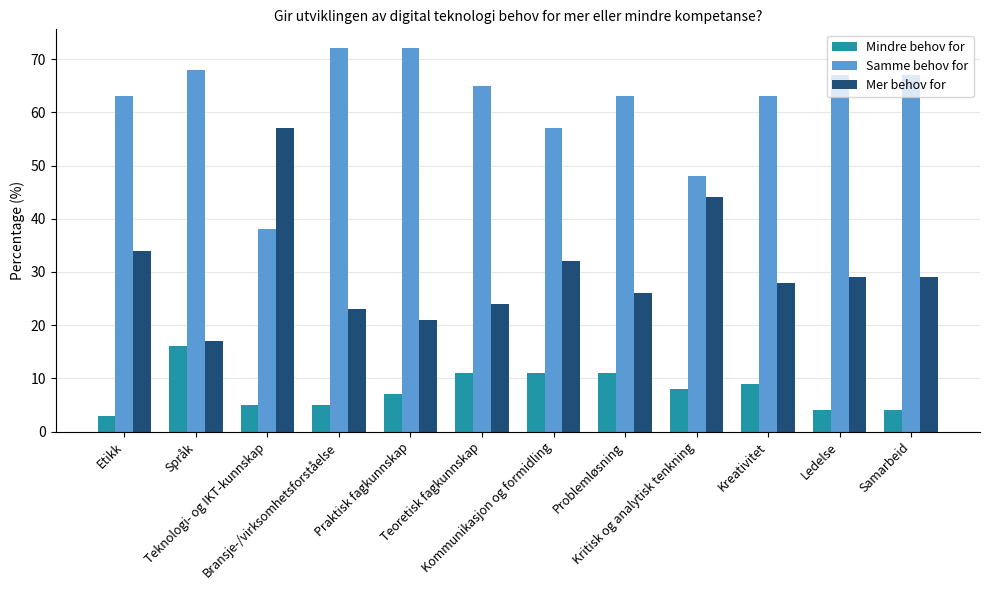

Reading left to right, extract all data points from this chart.

Mindre behov for: Etikk=3	Språk=16	Teknologi- og IKT-kunnskap=5	Bransje-/virksomhetsforståelse=5	Praktisk fagkunnskap=7	Teoretisk fagkunnskap=11	Kommunikasjon og formidling=11	Problemløsning=11	Kritisk og analytisk tenkning=8	Kreativitet=9	Ledelse=4	Samarbeid=4
Samme behov for: Etikk=63	Språk=68	Teknologi- og IKT-kunnskap=38	Bransje-/virksomhetsforståelse=72	Praktisk fagkunnskap=72	Teoretisk fagkunnskap=65	Kommunikasjon og formidling=57	Problemløsning=63	Kritisk og analytisk tenkning=48	Kreativitet=63	Ledelse=67	Samarbeid=67
Mer behov for: Etikk=34	Språk=17	Teknologi- og IKT-kunnskap=57	Bransje-/virksomhetsforståelse=23	Praktisk fagkunnskap=21	Teoretisk fagkunnskap=24	Kommunikasjon og formidling=32	Problemløsning=26	Kritisk og analytisk tenkning=44	Kreativitet=28	Ledelse=29	Samarbeid=29